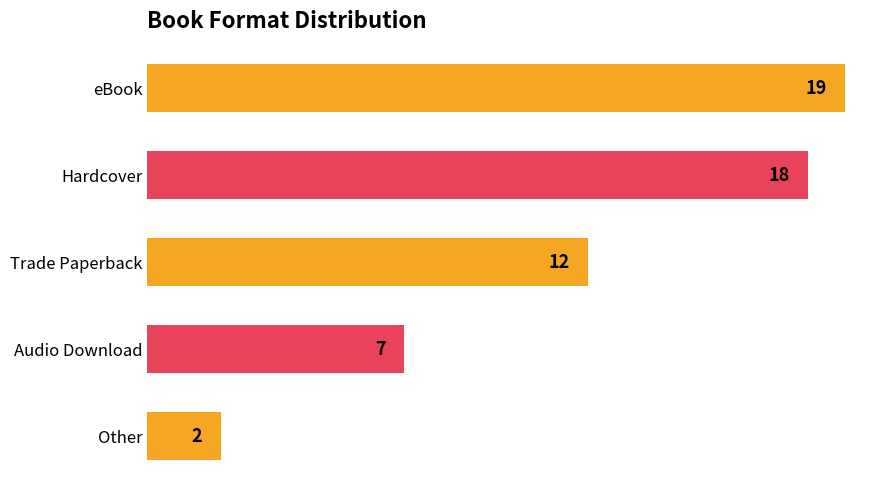

The chart shows a value of 28 at eBook. True or false?

False